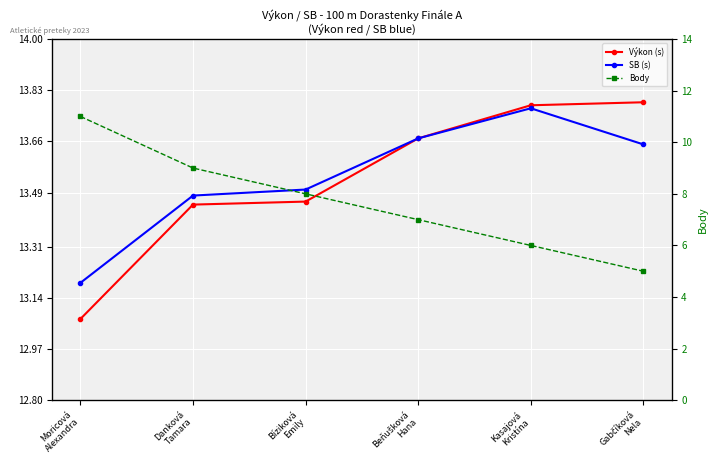

Reading left to right, what are all the values shown in this chart?

Výkon (s): Moricová
Alexandra=13.1	Danková
Tamara=13.4	Bíziková
Emily=13.5	Beňušková
Hana=13.7	Kasajová
Kristína=13.8	Gabčíková
Nela=13.8
SB (s): Moricová
Alexandra=13.2	Danková
Tamara=13.5	Bíziková
Emily=13.5	Beňušková
Hana=13.7	Kasajová
Kristína=13.8	Gabčíková
Nela=13.7
Body: Moricová
Alexandra=11.0	Danková
Tamara=9.0	Bíziková
Emily=8.0	Beňušková
Hana=7.0	Kasajová
Kristína=6.0	Gabčíková
Nela=5.0